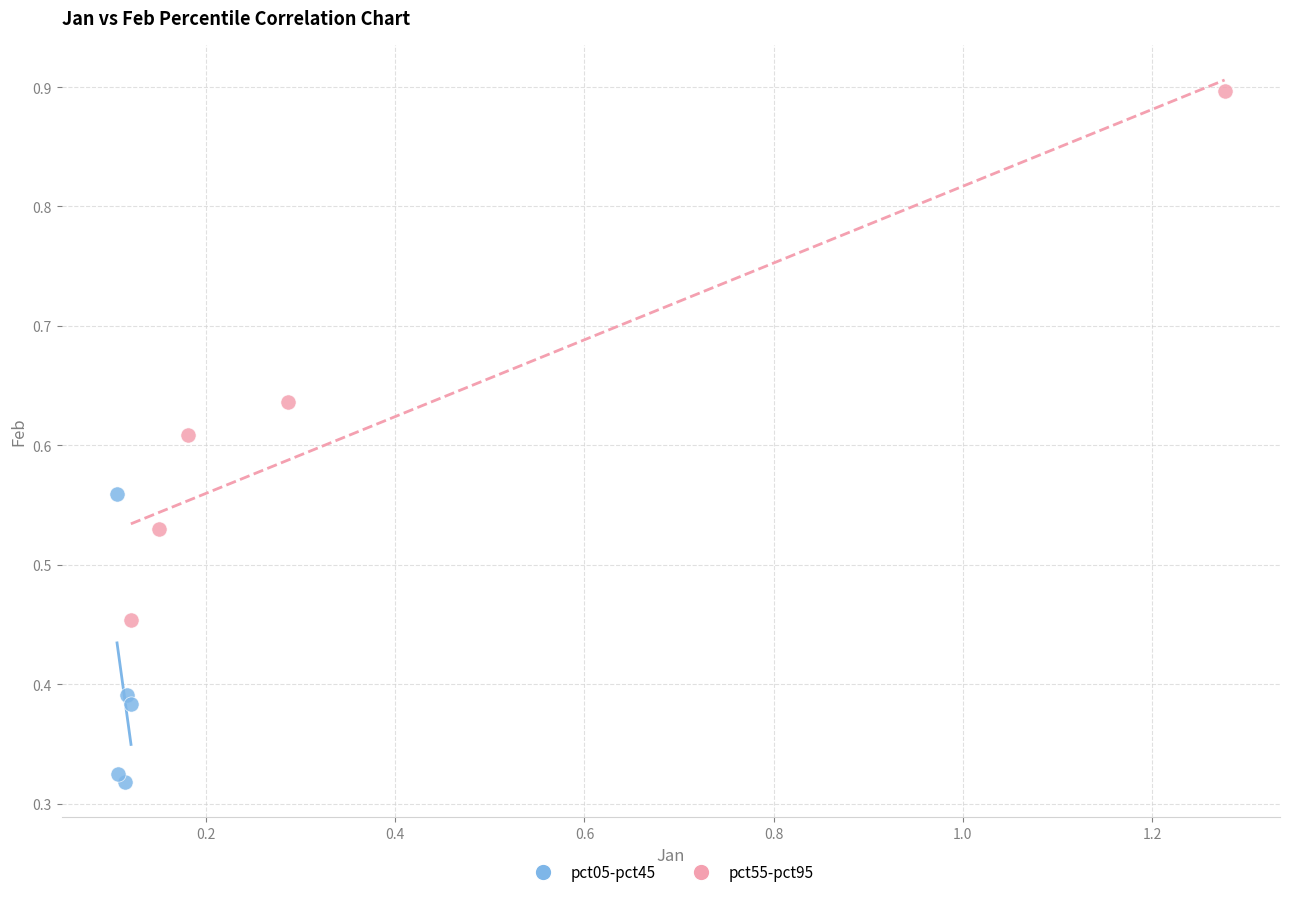

Which series contains the highest Y value?

pct55-pct95